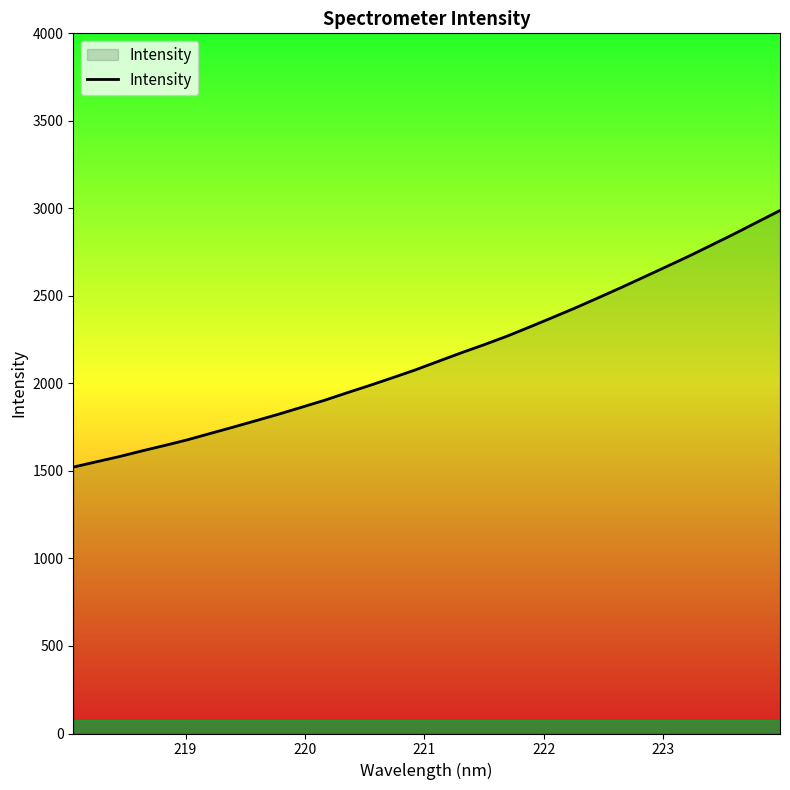

Reading right to left, what are all the values shown in this chart?

2988.0	2921.6	2854.9	2790.8	2727.0	2666.4	2606.0	2546.1	2488.0	2430.6	2375.8	2321.9	2269.0	2220.7	2174.5	2126.1	2077.5	2032.6	1988.8	1946.5	1903.2	1863.6	1824.3	1786.9	1750.0	1714.0	1677.7	1645.4	1614.1	1581.5	1551.9	1521.9